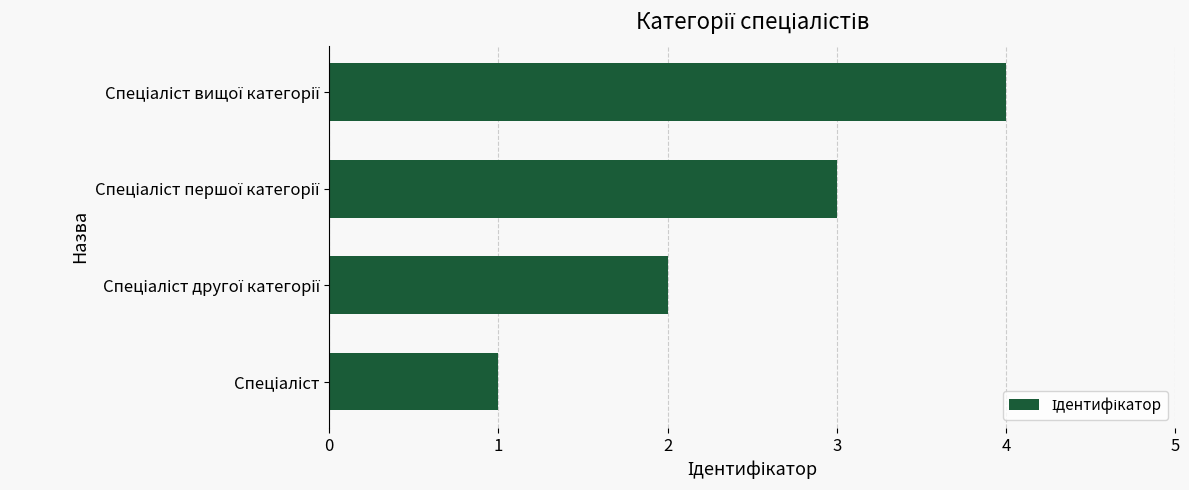

What is the greatest value displayed?

4